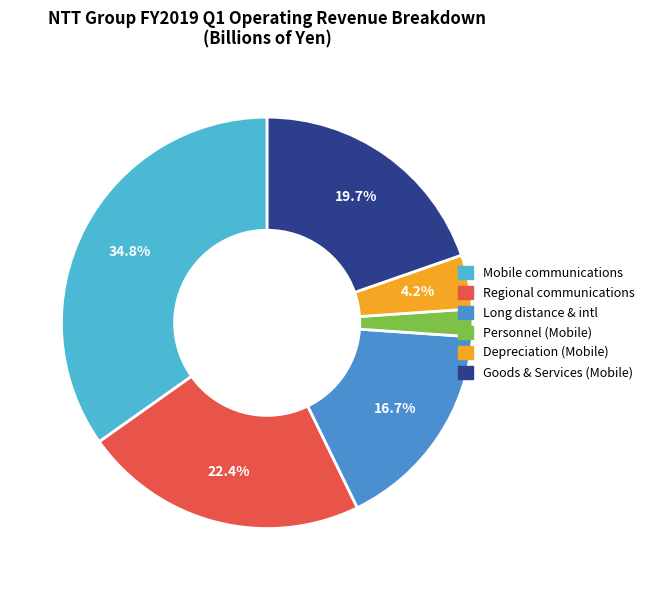

Is there a majority slice in this chart?

No